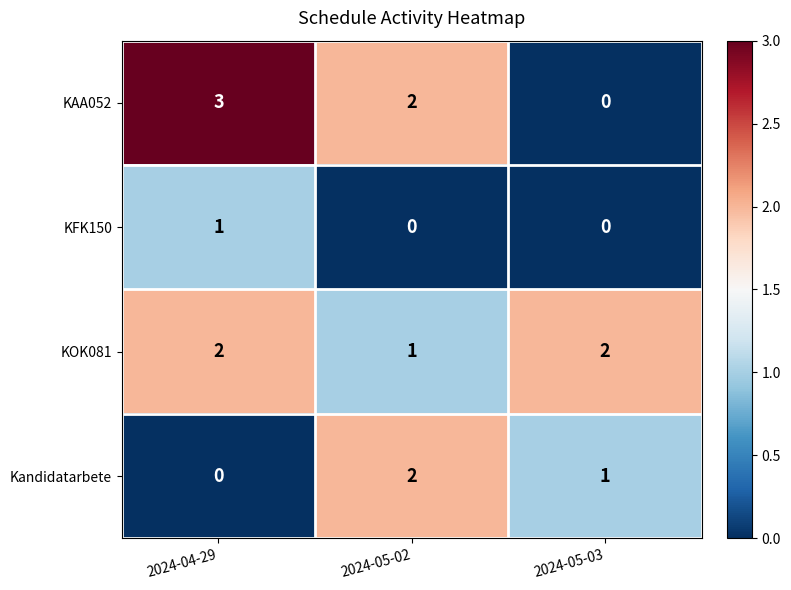

What is the sum of the KOK081 values at 2024-04-29 and 2024-05-03?

4